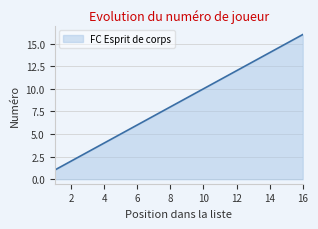

What is the difference between the maximum and minimum values?

15